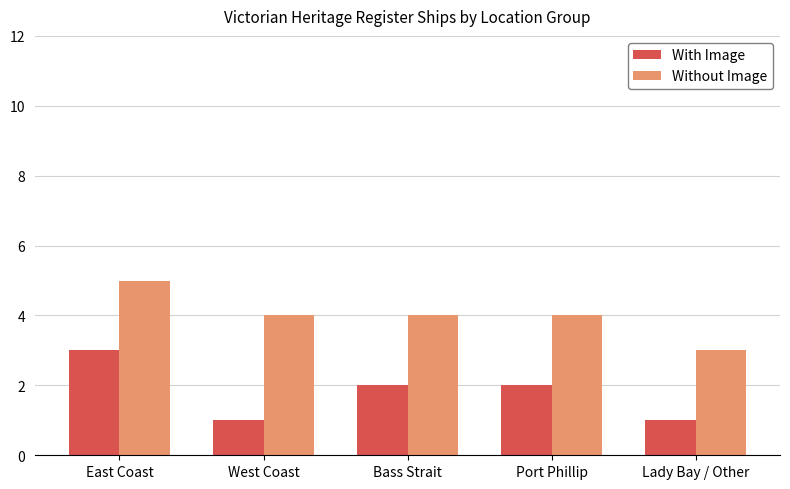

Which series changed the most between West Coast and Lady Bay / Other?

Without Image